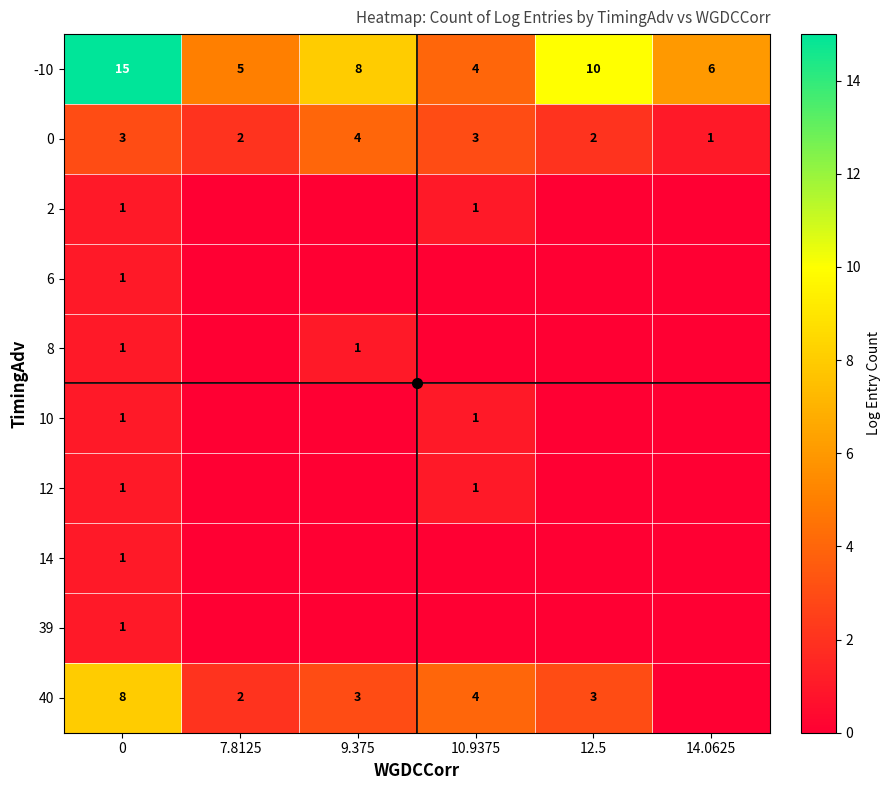

What is the highest value of the 10 series?

1